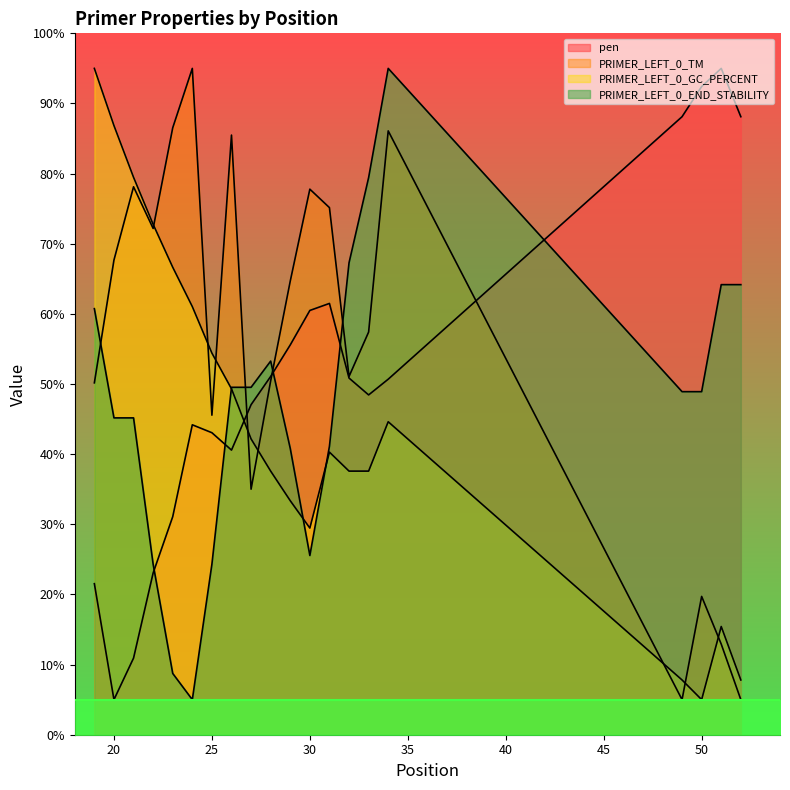

How many data points in pen are above 50?

10